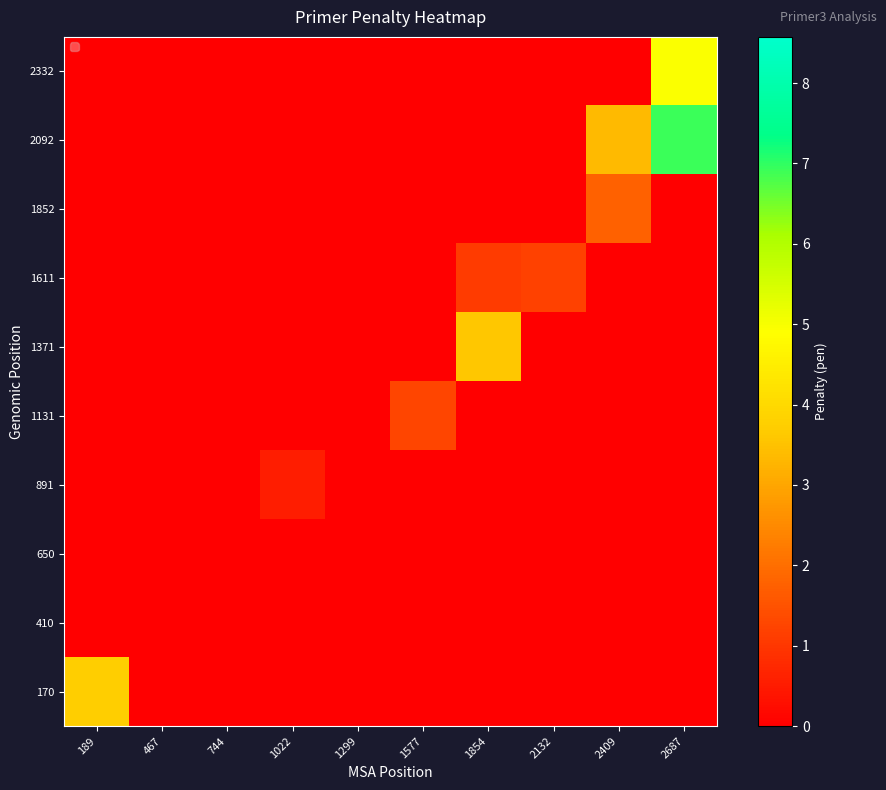

Which series has the widest spread of values?

2092